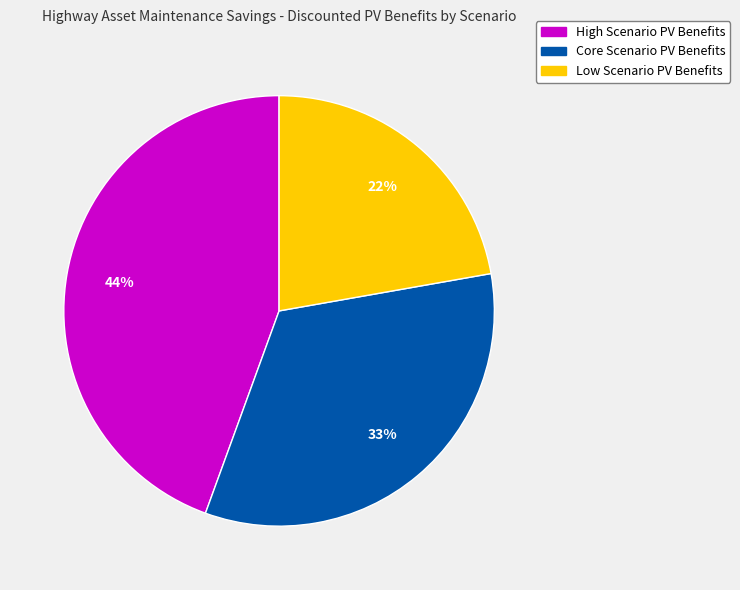

Do Low Scenario PV Benefits and Core Scenario PV Benefits together represent more than half of the pie?

Yes